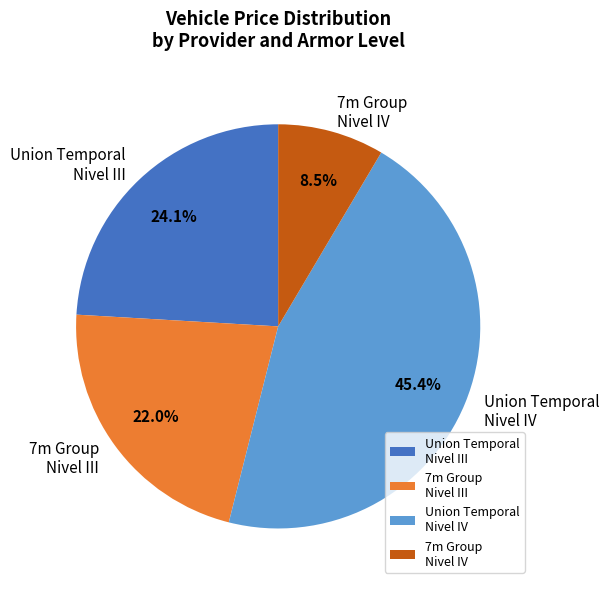

Is the sum of Union Temporal Nivel III and 7m Group Nivel IV greater than half?

No